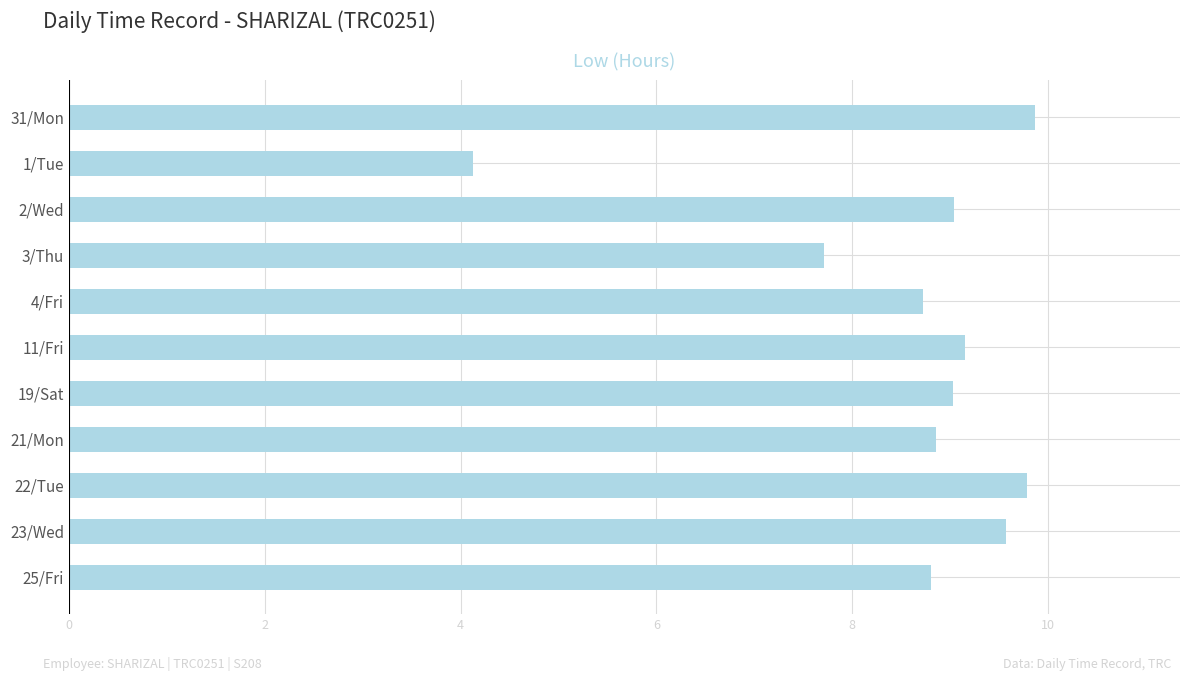

Reading bottom to top, what are all the values shown in this chart?

25/Fri=8.8	23/Wed=9.6	22/Tue=9.8	21/Mon=8.9	19/Sat=9.0	11/Fri=9.2	4/Fri=8.7	3/Thu=7.7	2/Wed=9.0	1/Tue=4.1	31/Mon=9.9